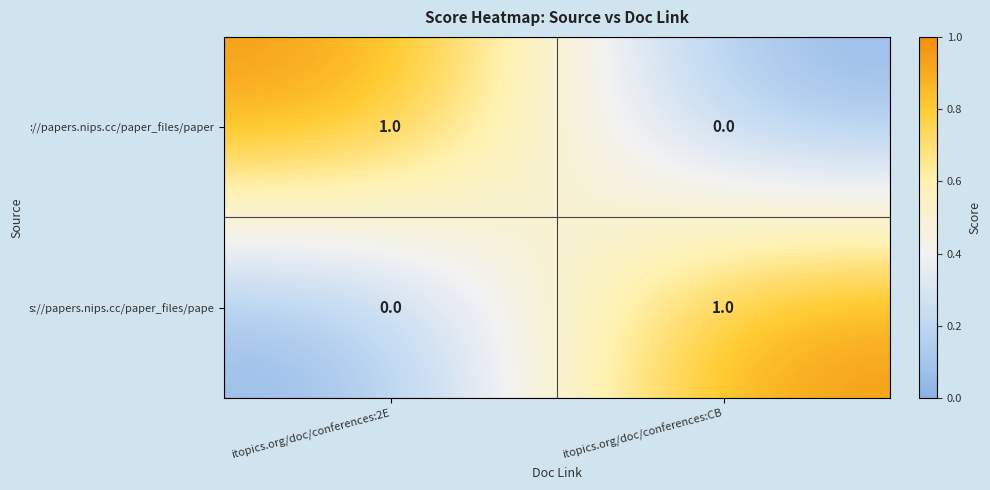

True or false: ://papers.nips.cc/paper_files/paper has a value of 1 at itopics.org/doc/conferences:CB.

False